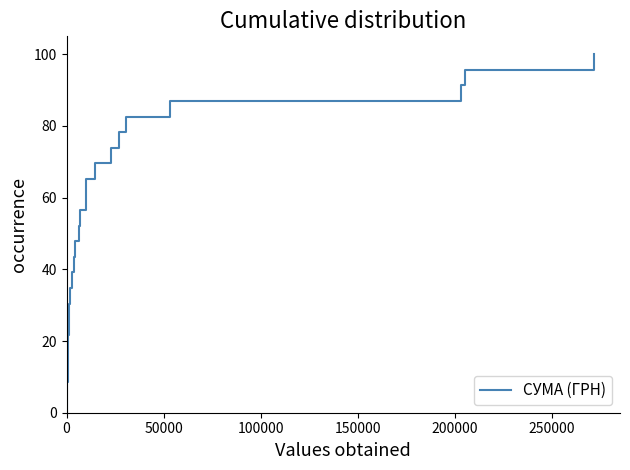

Reading left to right, extract all data points from this chart.

0.0	4.3	8.7	13.0	17.4	21.7	26.1	30.4	34.8	39.1	43.5	47.8	52.2	56.5	60.9	65.2	69.6	73.9	78.3	82.6	87.0	91.3	95.7	100.0